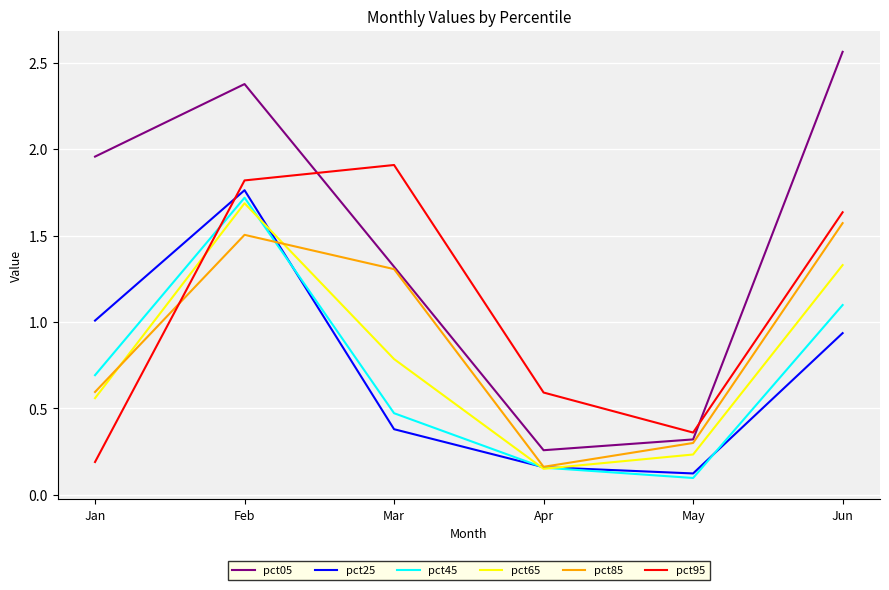

At which category does pct25 reach its first local valley?

May